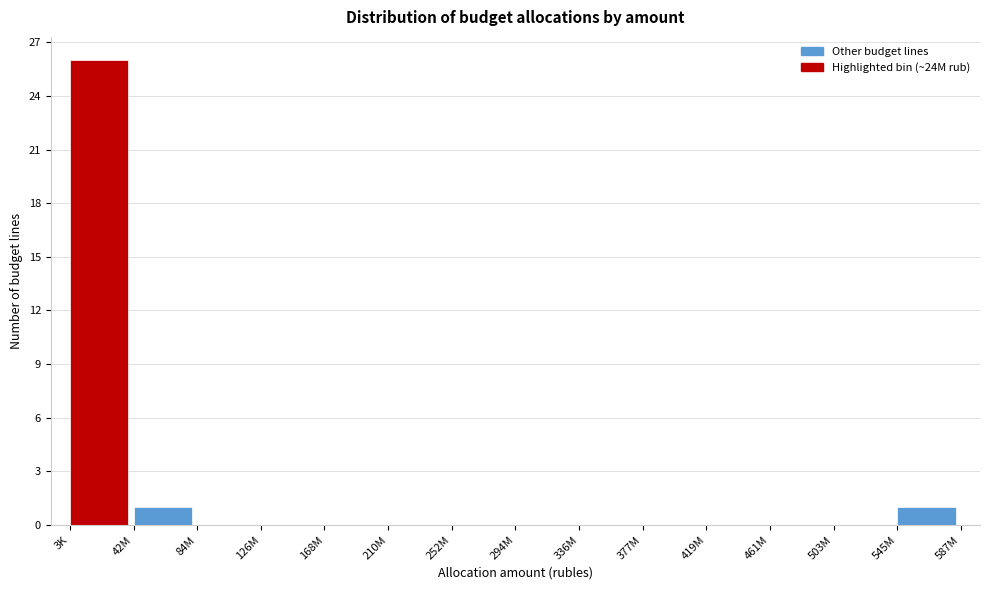

Reading left to right, transcribe all the data shown in this chart.

3K=26	42M=1	84M=0	126M=0	168M=0	210M=0	252M=0	294M=0	336M=0	377M=0	419M=0	461M=0	503M=0	545M=1